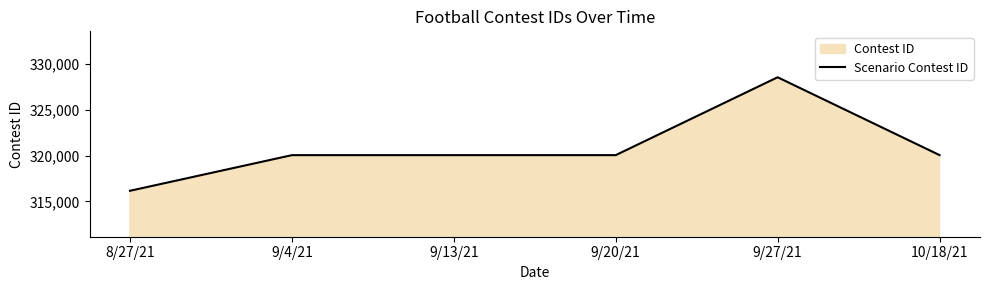

Rank the categories by value from lowest to highest.

8/27/21, 9/4/21, 9/13/21, 9/20/21, 10/18/21, 9/27/21